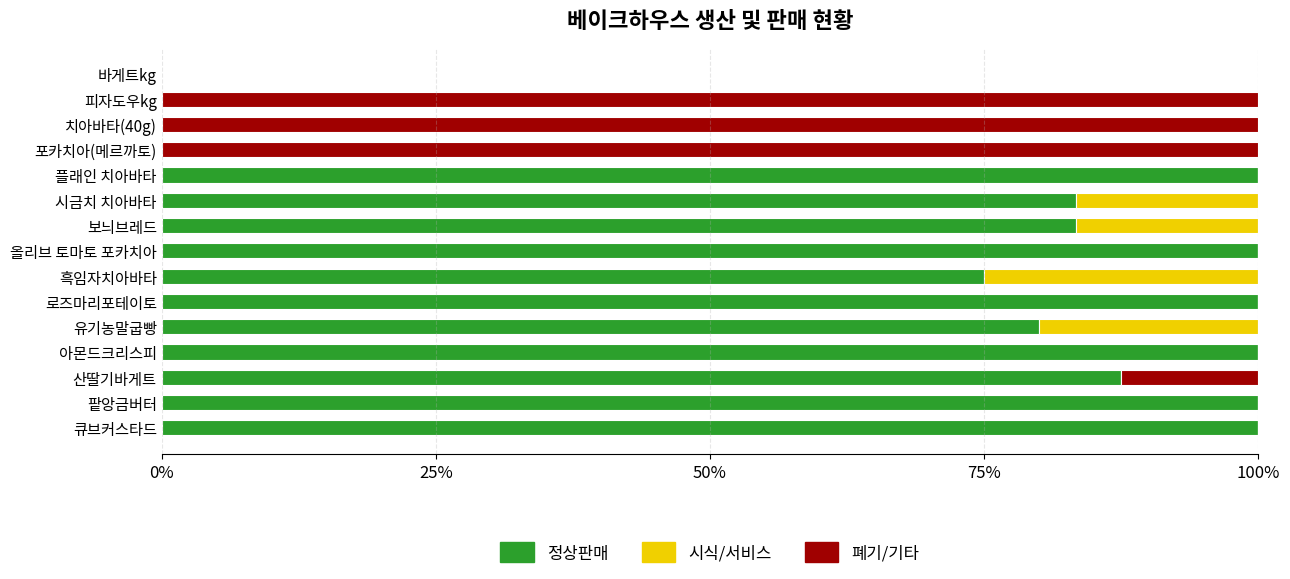

What is the total value across all series at 올리브 토마토 포카치아?

100.0